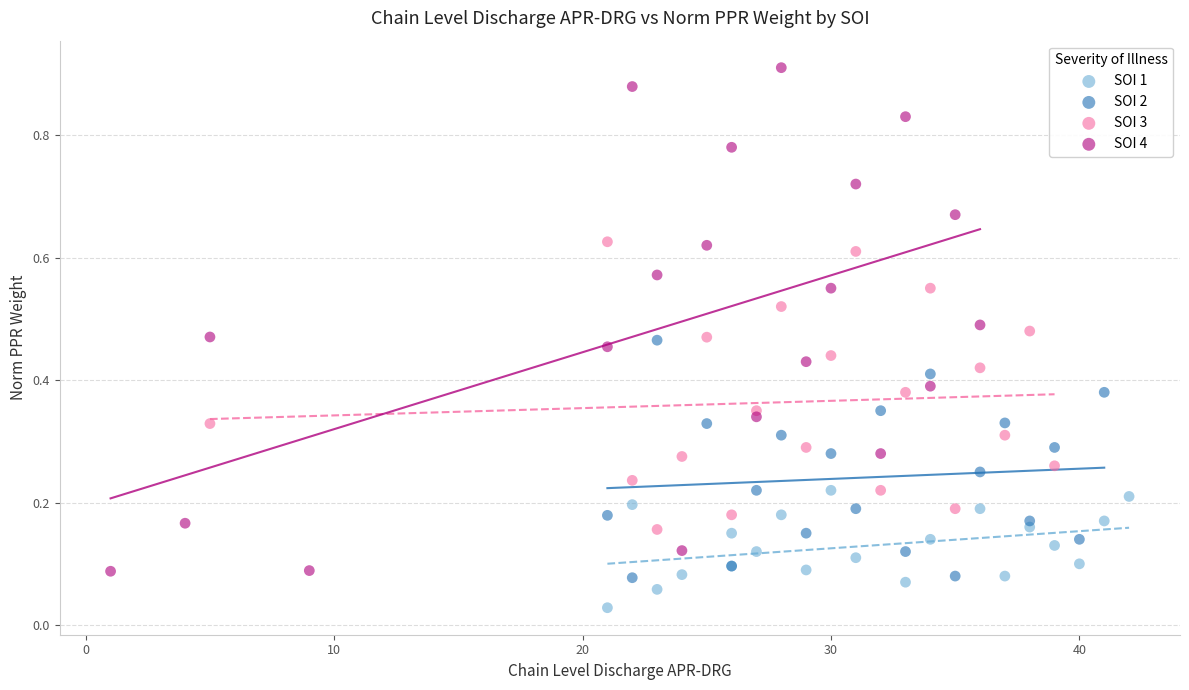

What are all the series names shown in the legend?

SOI 1, SOI 2, SOI 3, SOI 4